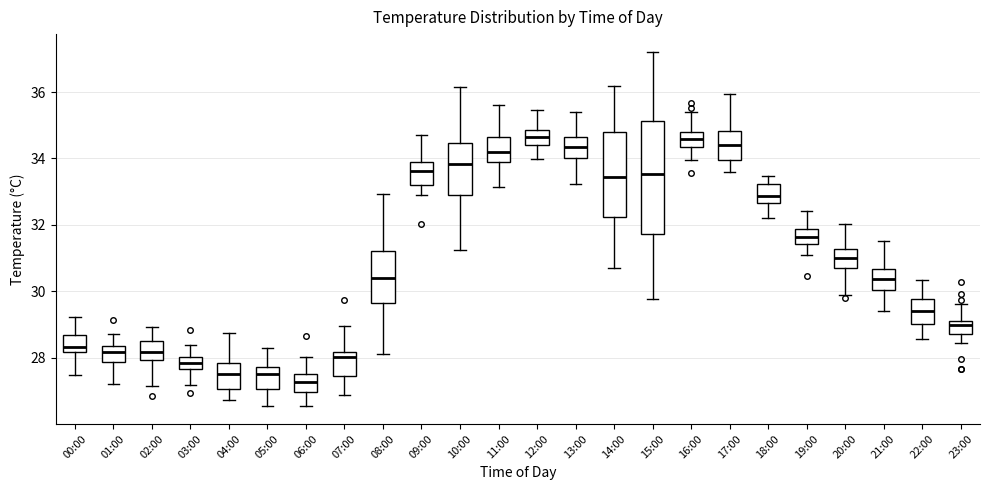

Which box's median line is the lowest?

06:00